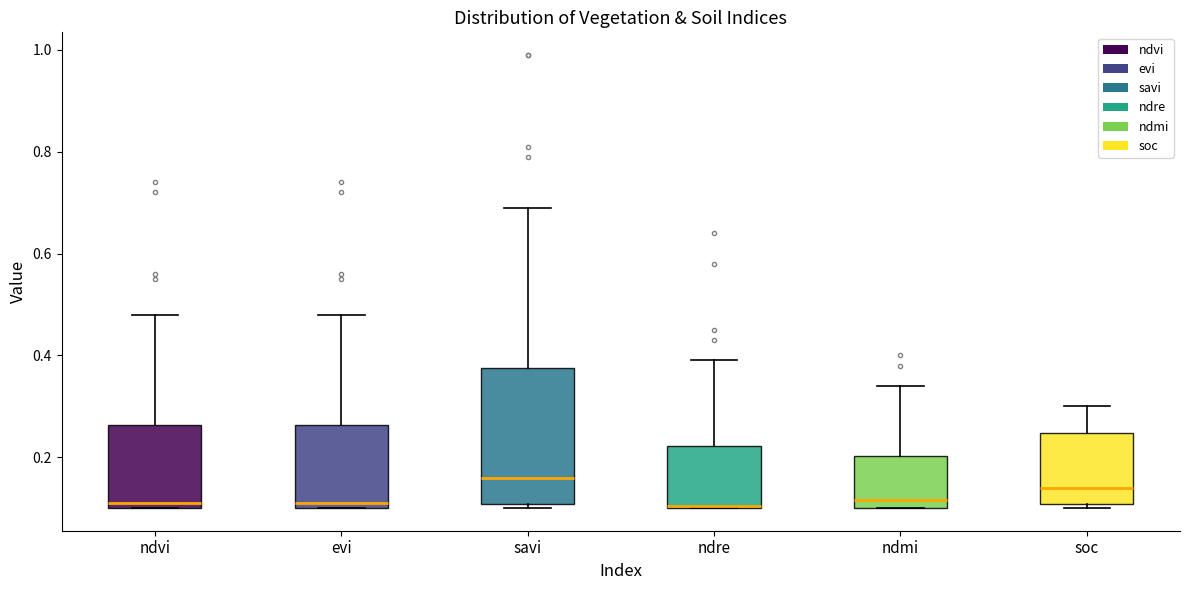

Comparing the boxes themselves (not the whiskers), which one is the tallest?

savi